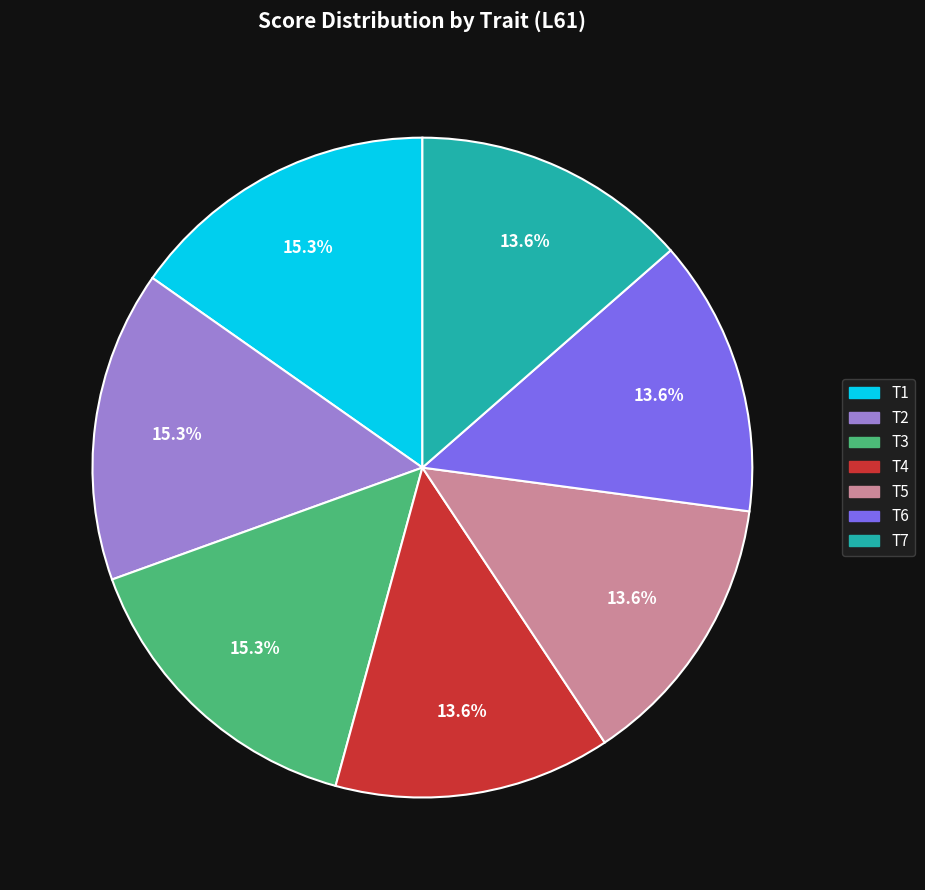

Does T6 represent more than half of the total?

No